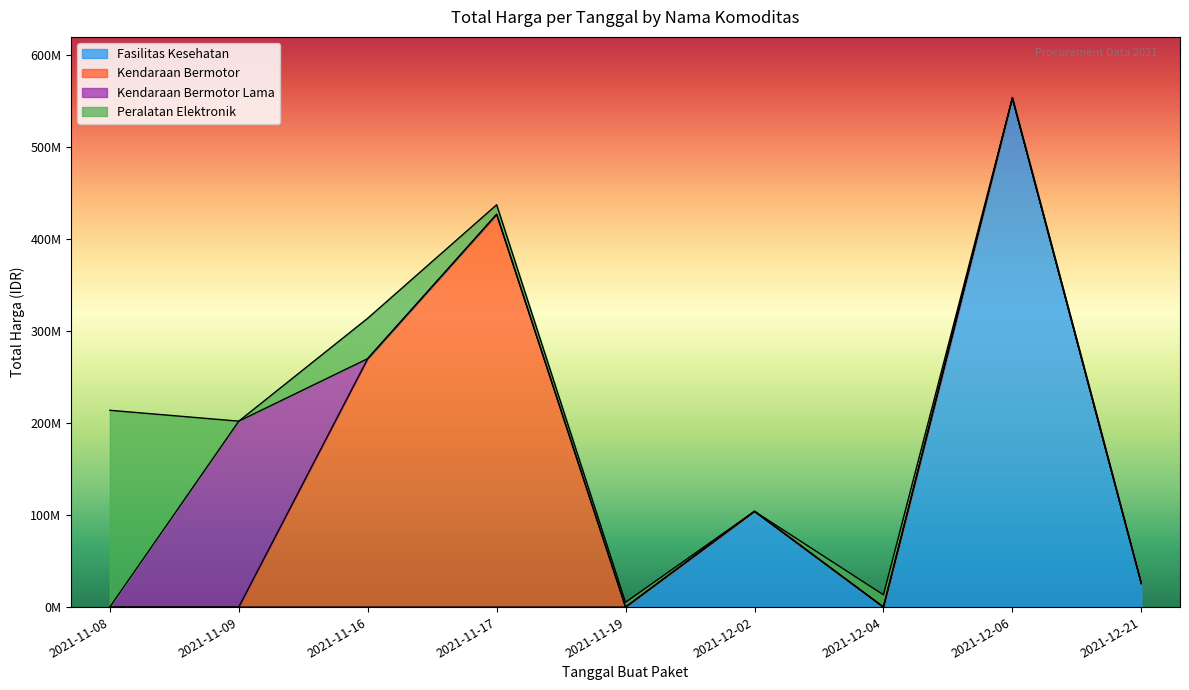

What is the difference between the maximum and minimum values?

424100040